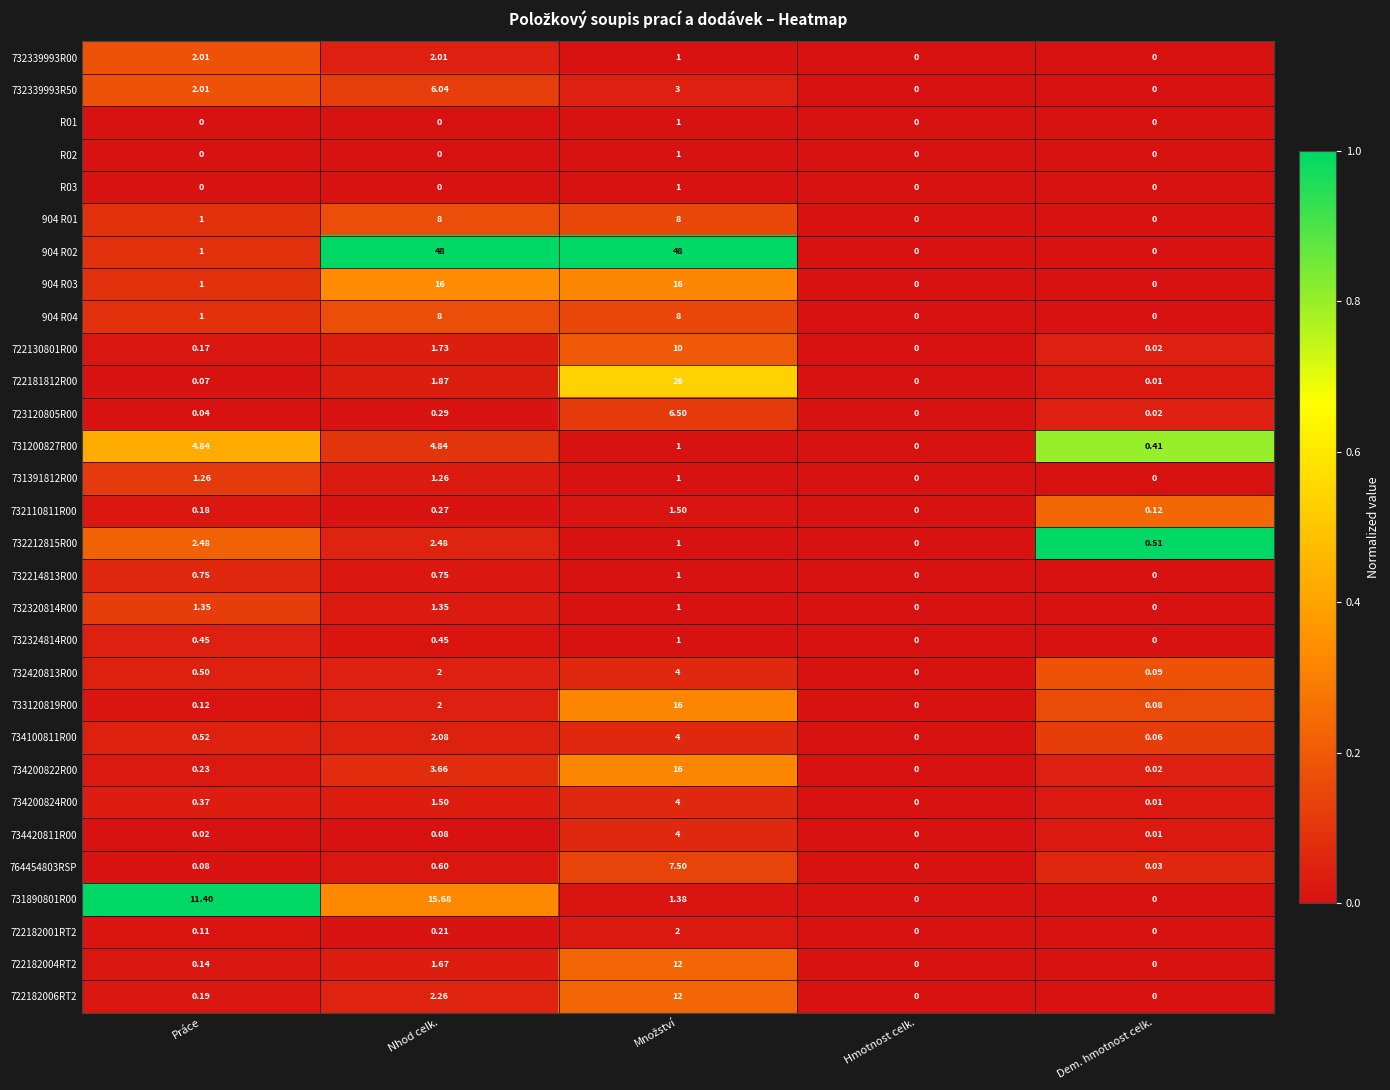

At which label does 732212815R00 first exceed 1?

Práce